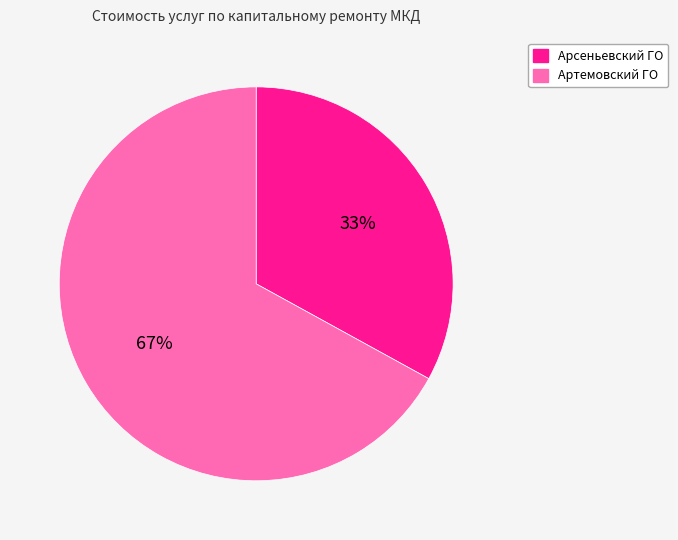

Which category accounts for the majority?

Артемовский ГО